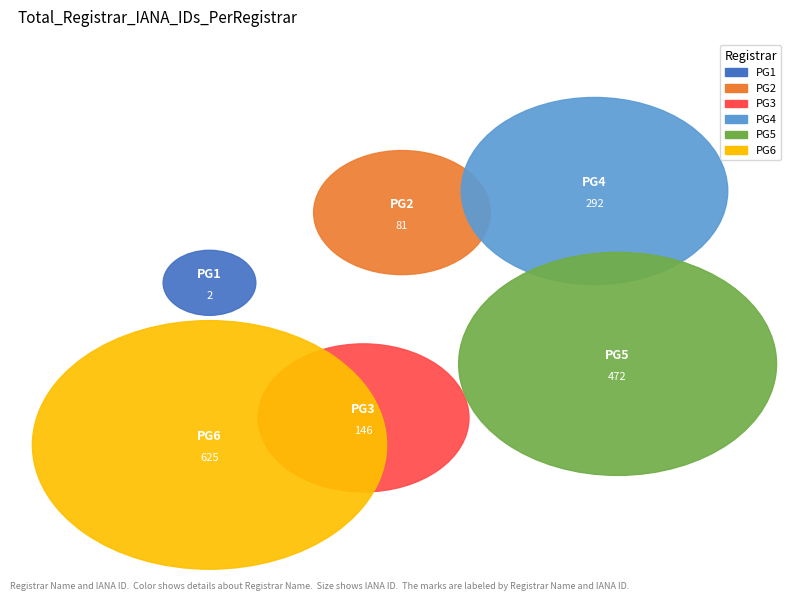

Is it true that Name.com, inc. is 1% of the pie?

False